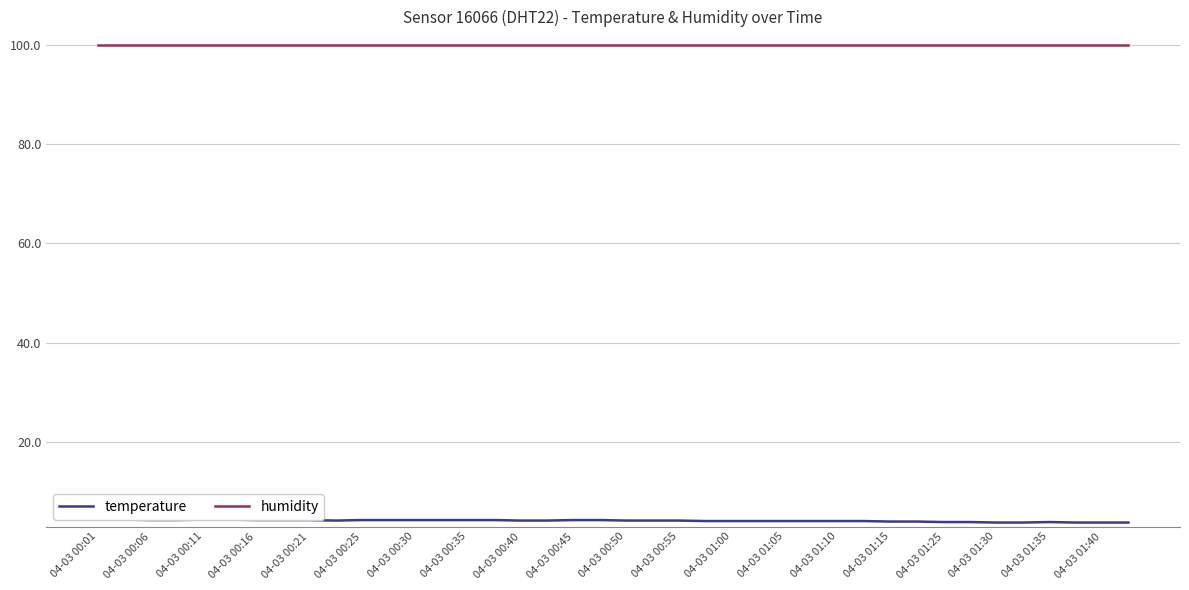

Between 04-03 01:05 and 04-03 01:10, which series saw the biggest shift?

temperature